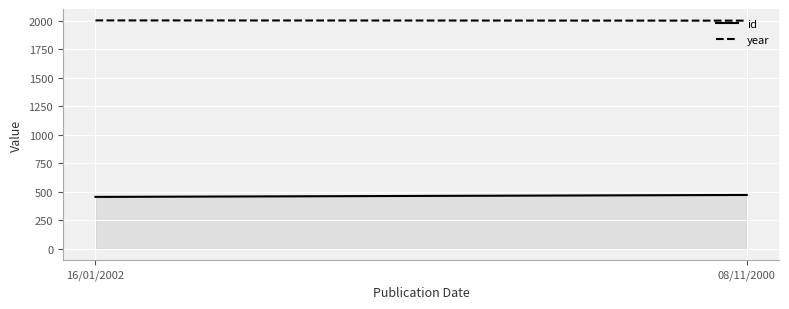

Is it true that id equals 842 at 08/11/2000?

False